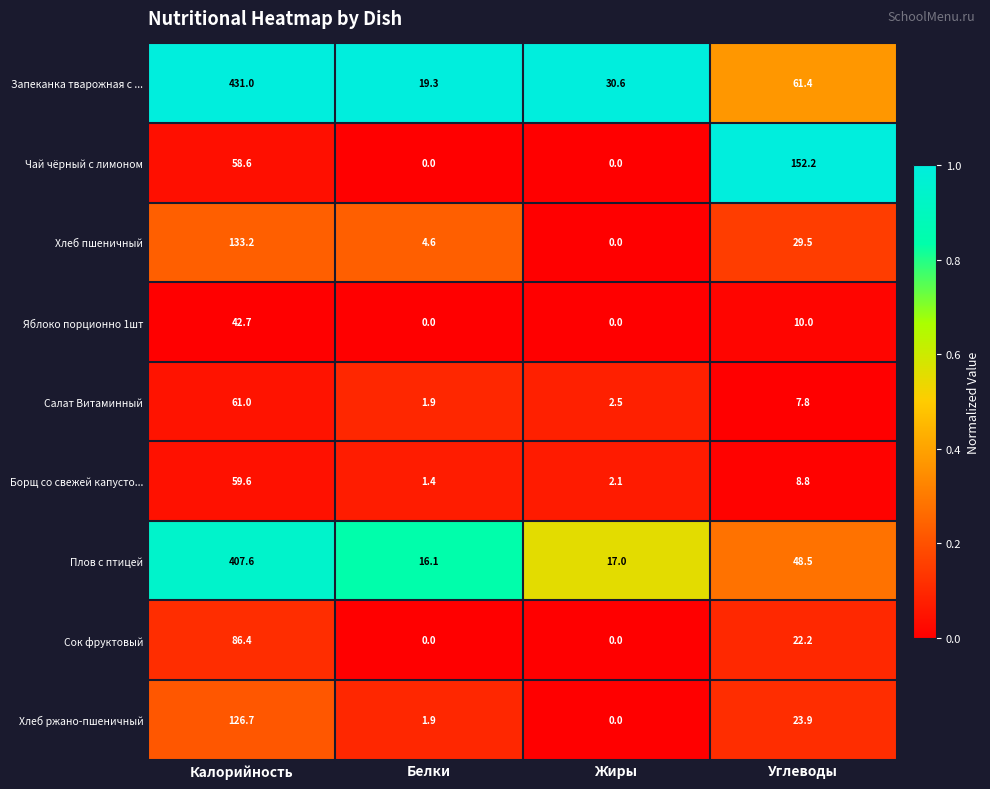

What is the greatest value displayed?

431.0